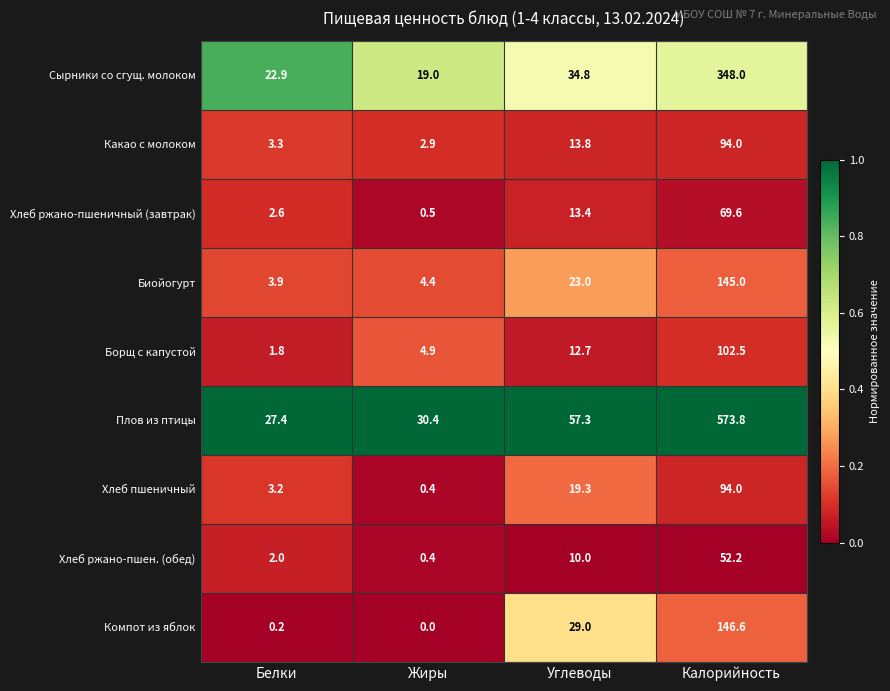

Between Белки and Калорийность, which series saw the biggest shift?

Плов из птицы